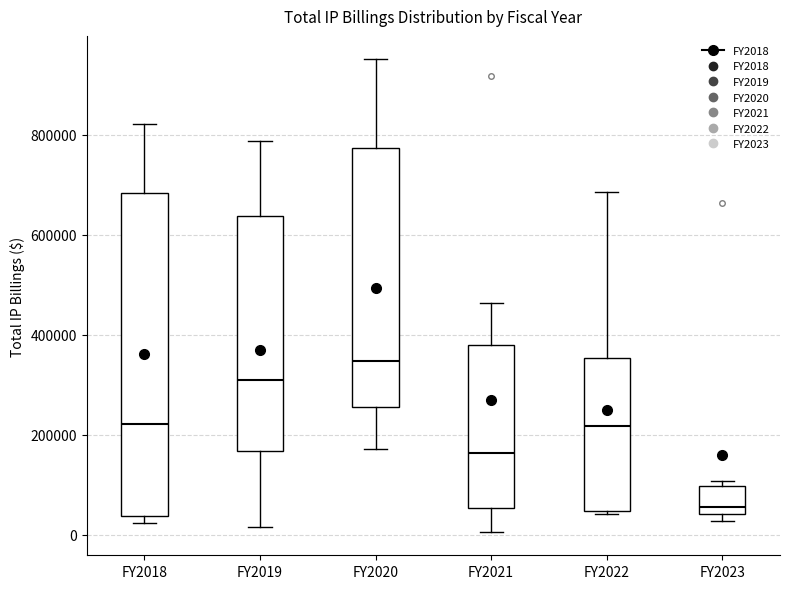

Reading left to right, read every box against the y-axis: the position of its median line, the range the box covers, and the ends of its whiskers. The values are not printed on the chart, so give them approximately, as read against the axis.

FY2018: median 220000, box 40000 to 680000, whiskers 20000 to 820000
FY2019: median 300000, box 160000 to 640000, whiskers 20000 to 780000
FY2020: median 340000, box 260000 to 780000, whiskers 180000 to 960000
FY2021: median 160000, box 60000 to 380000, whiskers 0 to 460000
FY2022: median 220000, box 40000 to 360000, whiskers 40000 to 680000
FY2023: median 60000, box 40000 to 100000, whiskers 20000 to 100000 (just above the box's upper edge)